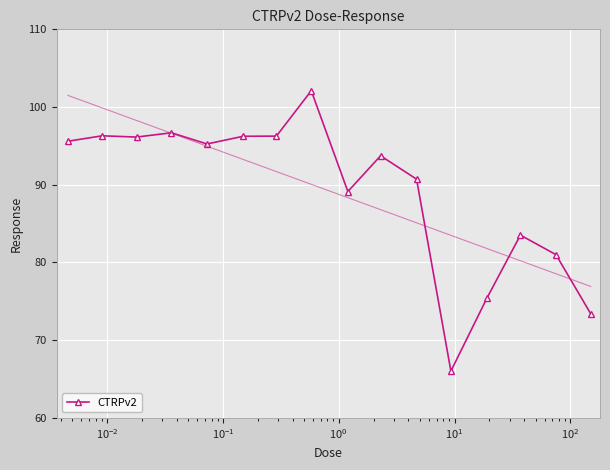

What is the difference between the maximum and minimum values?

36.1